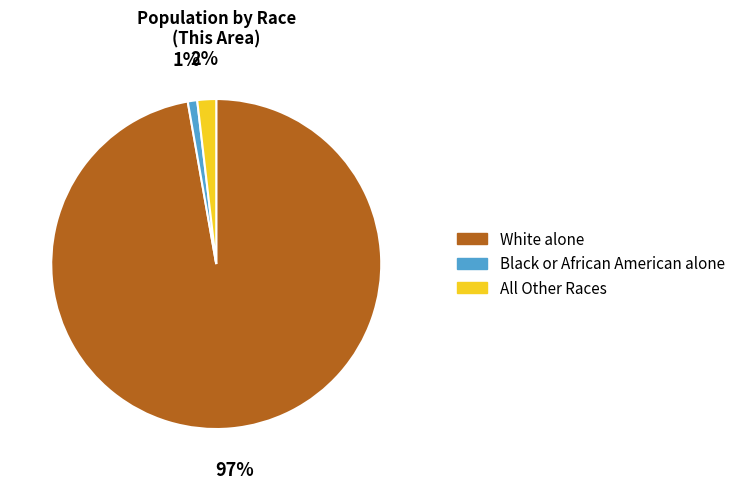

What is the majority slice?

White alone